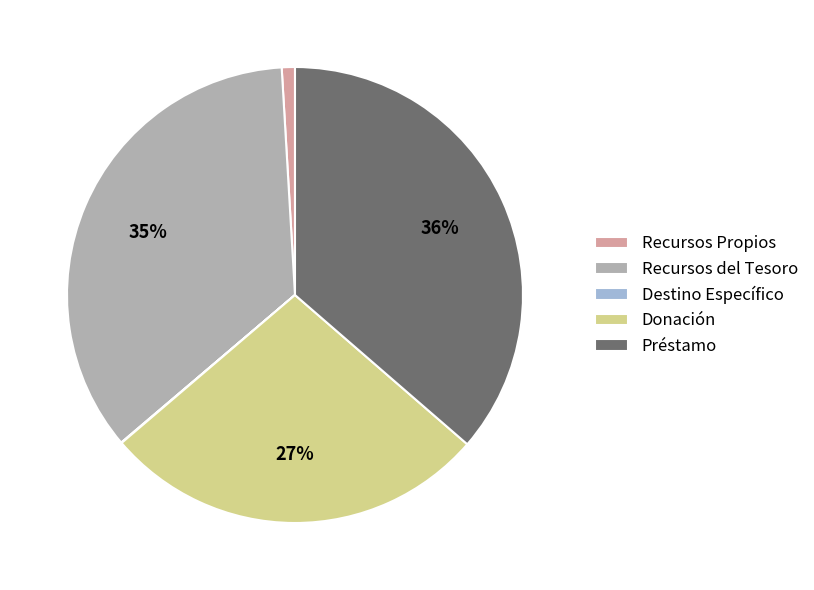

To the nearest percent, what percentage of the pie is Recursos del Tesoro?

35%